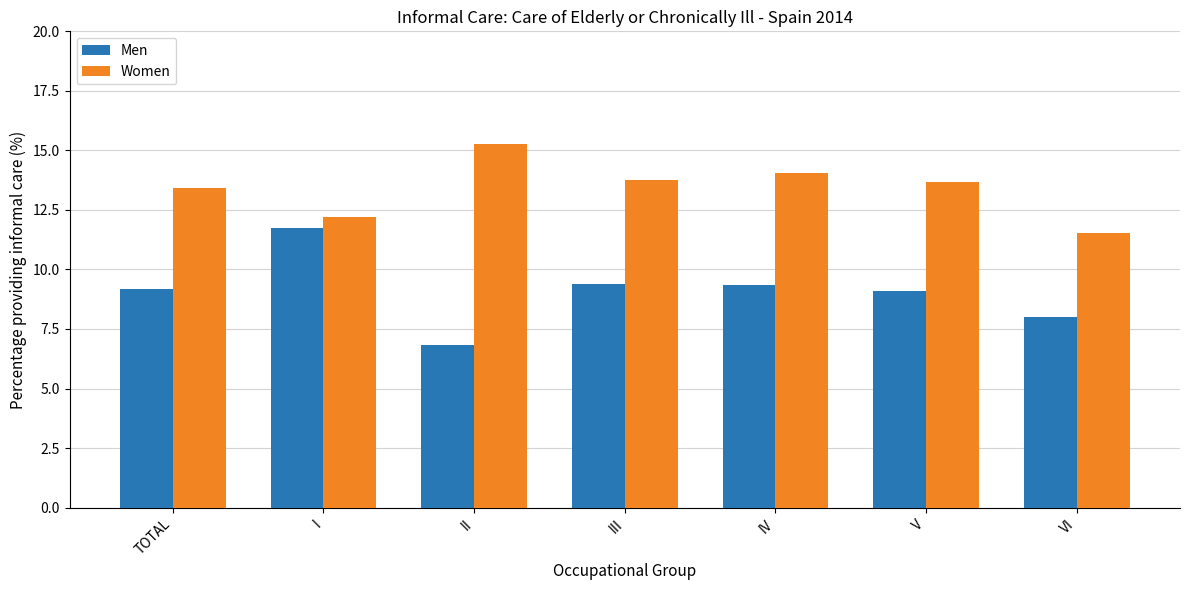

What is the value of the Women bar at the 4th from the left?

13.8